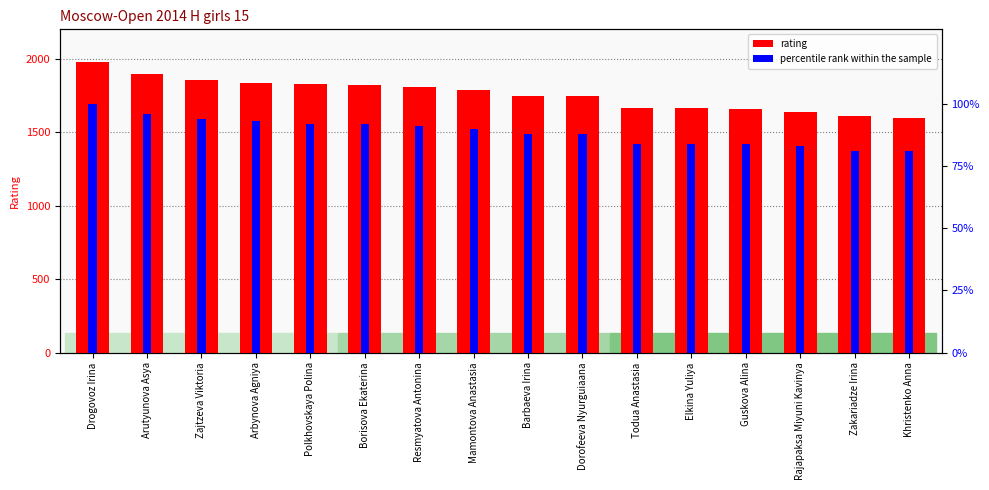

How many groups of bars are there?

16